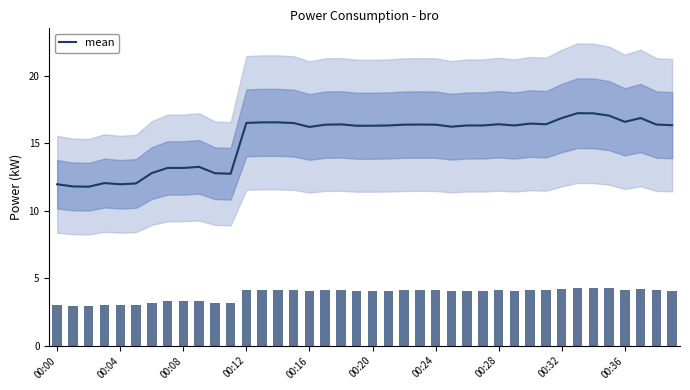

Is it true that mean equals 6.3 at 00:32?

False